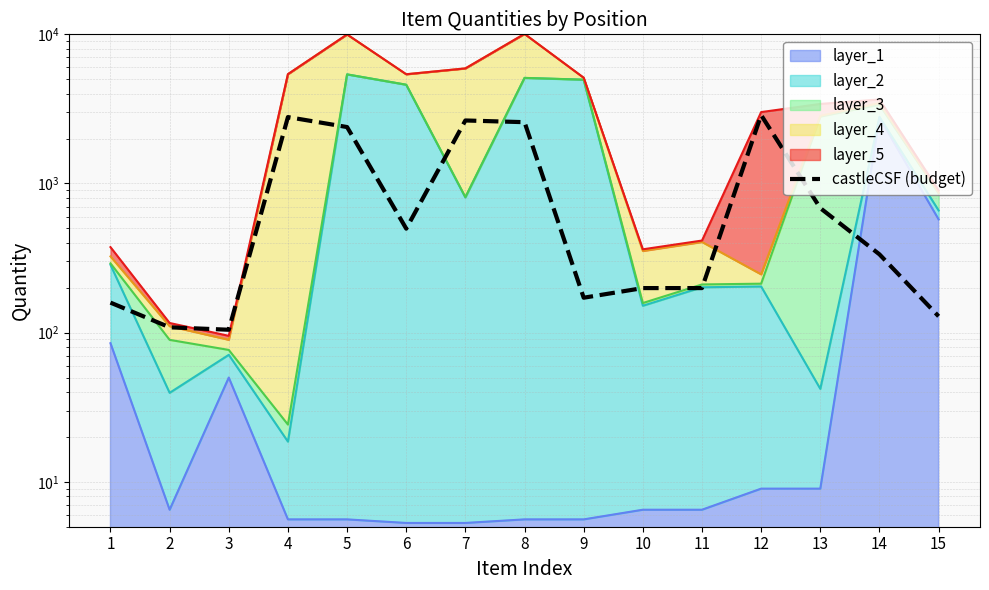

List the labels in order of value, largest first.

12, 4, 7, 8, 5, 13, 6, 14, 10, 11, 9, 1, 15, 2, 3